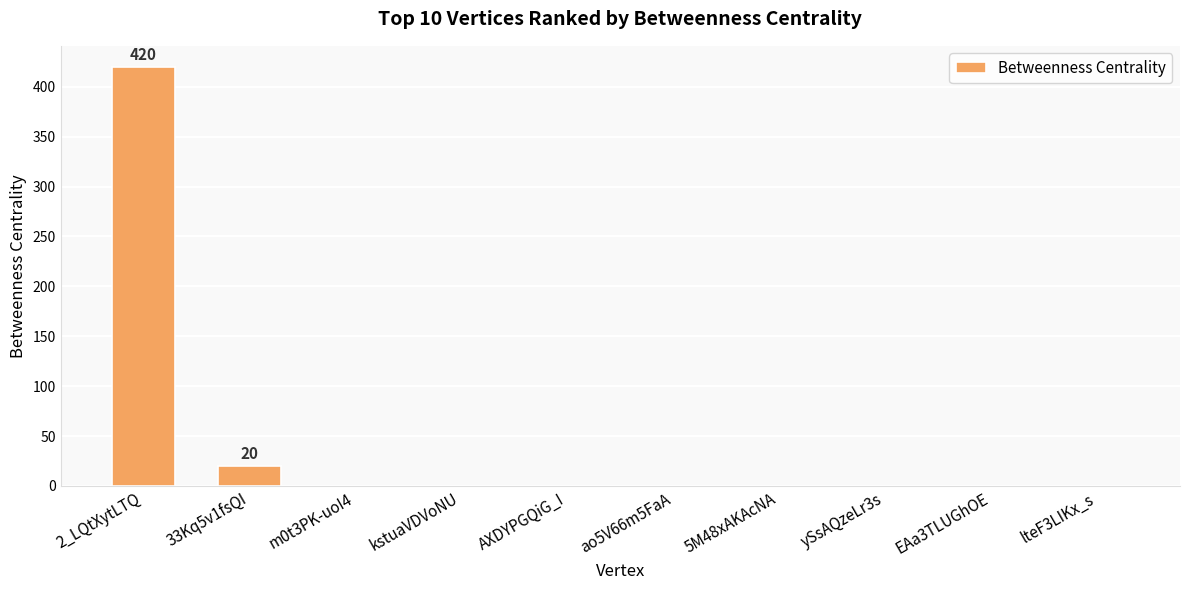

Reading left to right, transcribe all the data shown in this chart.

420	20	0	0	0	0	0	0	0	0